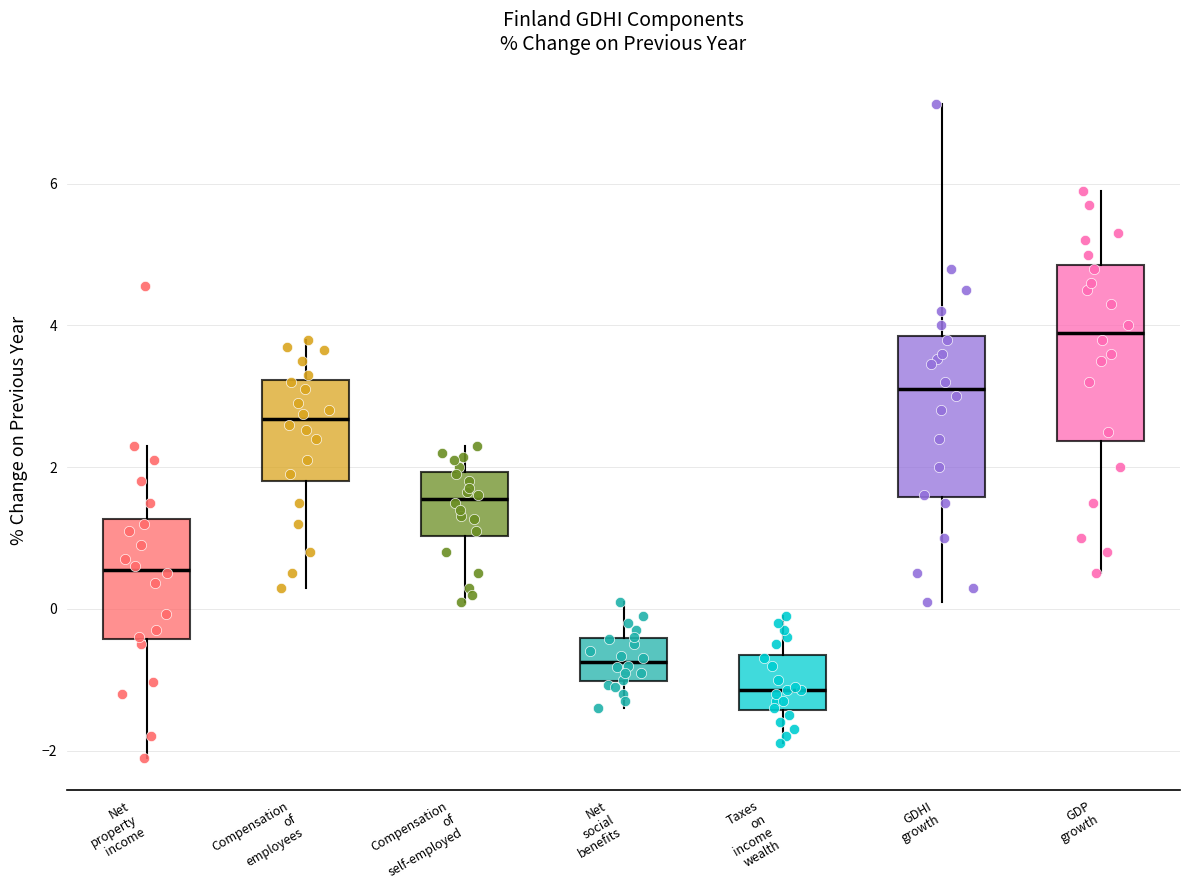

Where does the median line of the box for Net property income sit on the y-axis? The values are not printed on the chart, so give them approximately, as read against the axis.

0.6